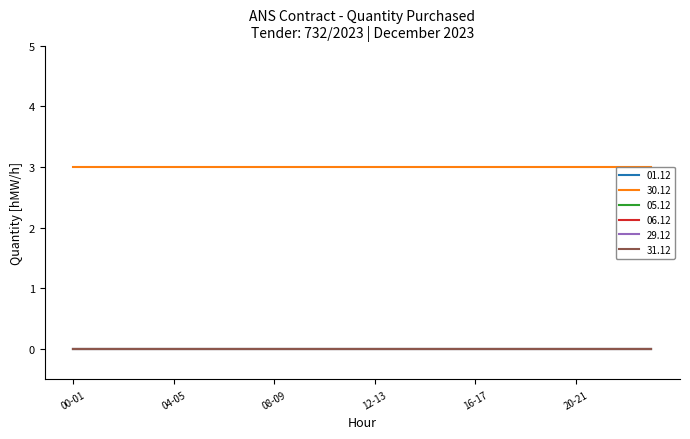

Rank the categories by 29.12 value from highest to lowest.

00-01, 01-02, 02-03, 03-04, 04-05, 05-06, 06-07, 07-08, 08-09, 09-10, 10-11, 11-12, 12-13, 13-14, 14-15, 15-16, 16-17, 17-18, 18-19, 19-20, 20-21, 21-22, 22-23, 23-24